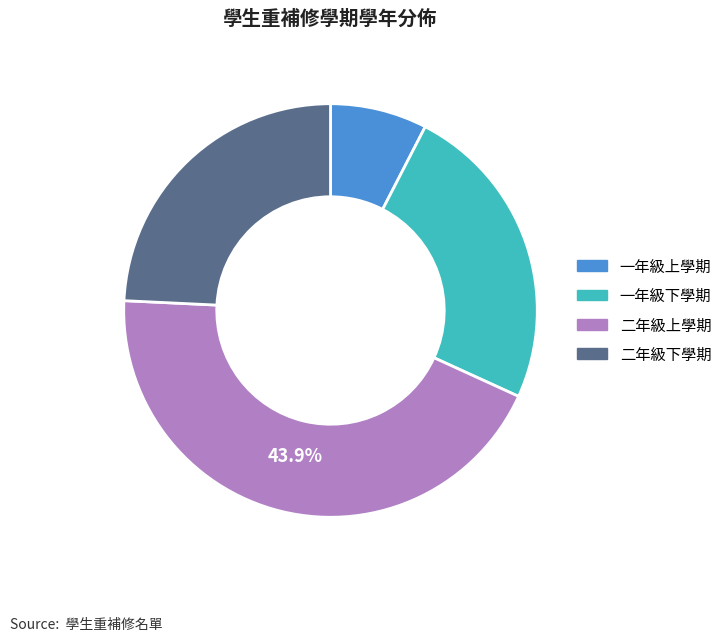

Does any single category account for the majority?

No